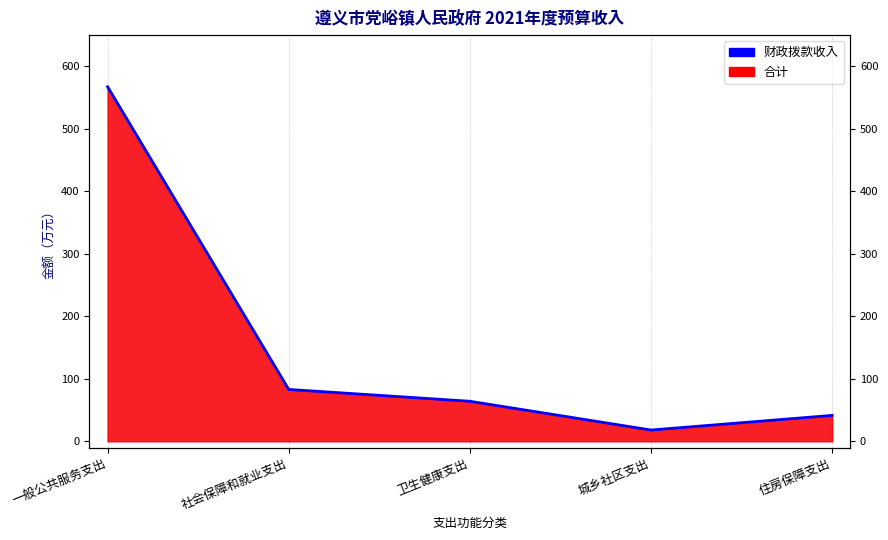

Which category has the lowest value across all series?

城乡社区支出